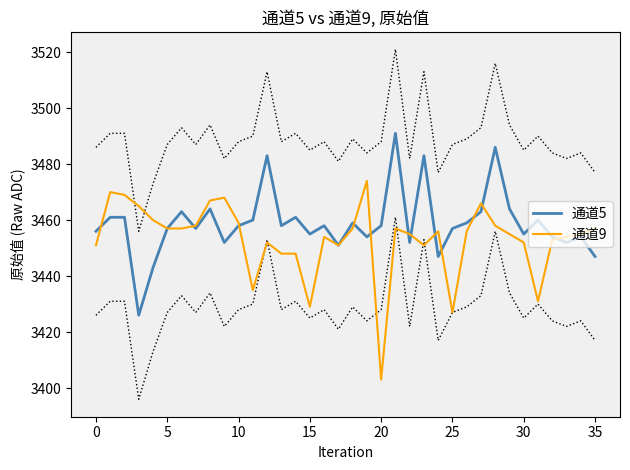

What is the minimum value for 通道5?

3426